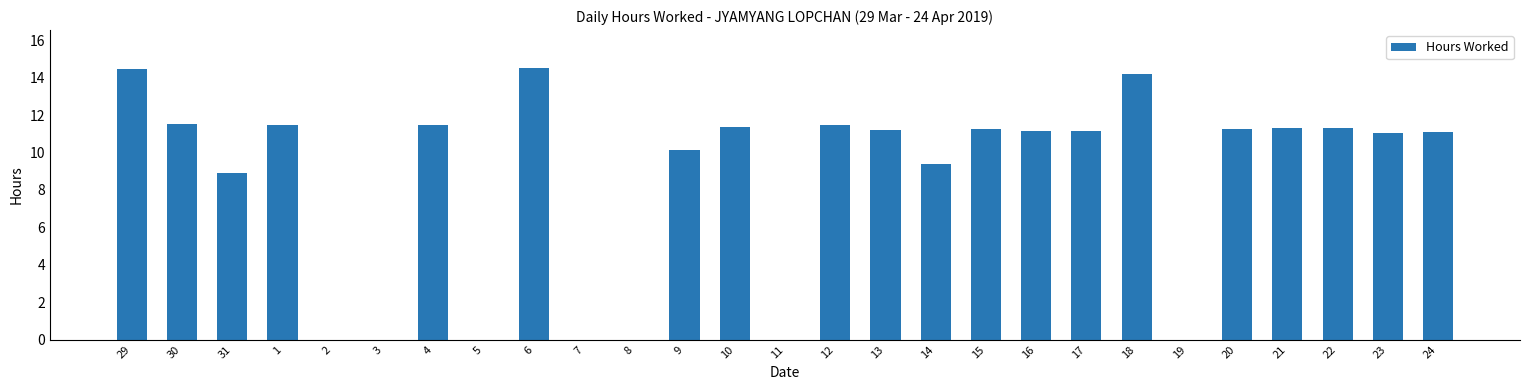

What is the average value?

8.5